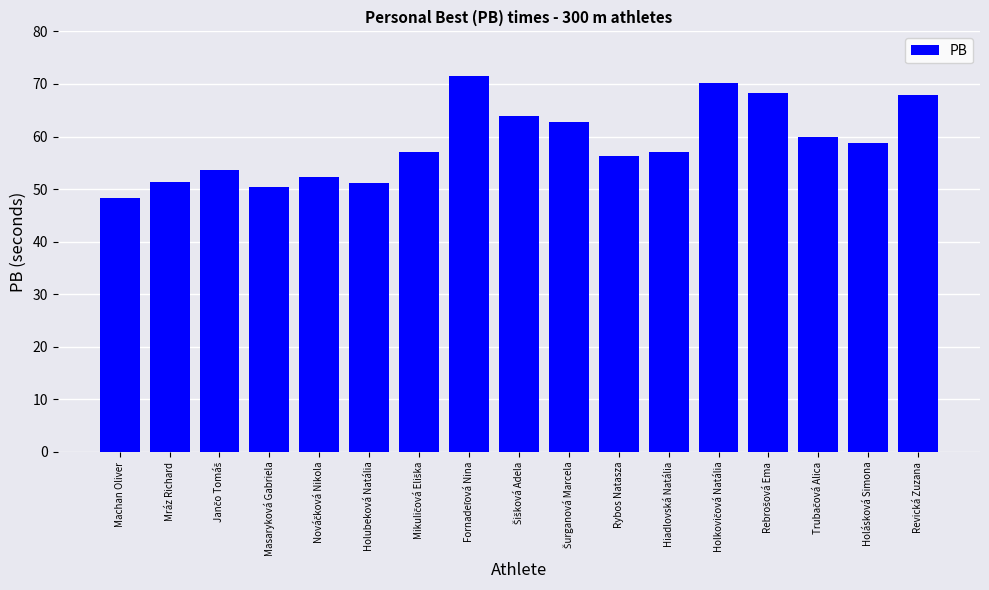

What is the label of the 4th bar from the left?

Masaryková Gabriela